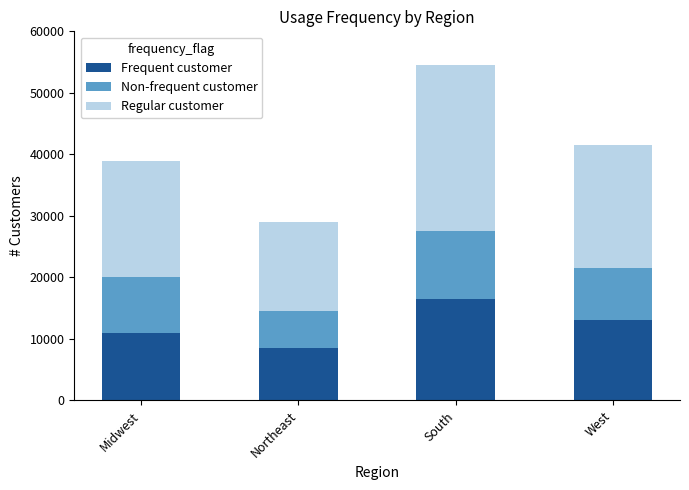

What is the difference between the maximum and second lowest values in the Frequent customer series?

5500